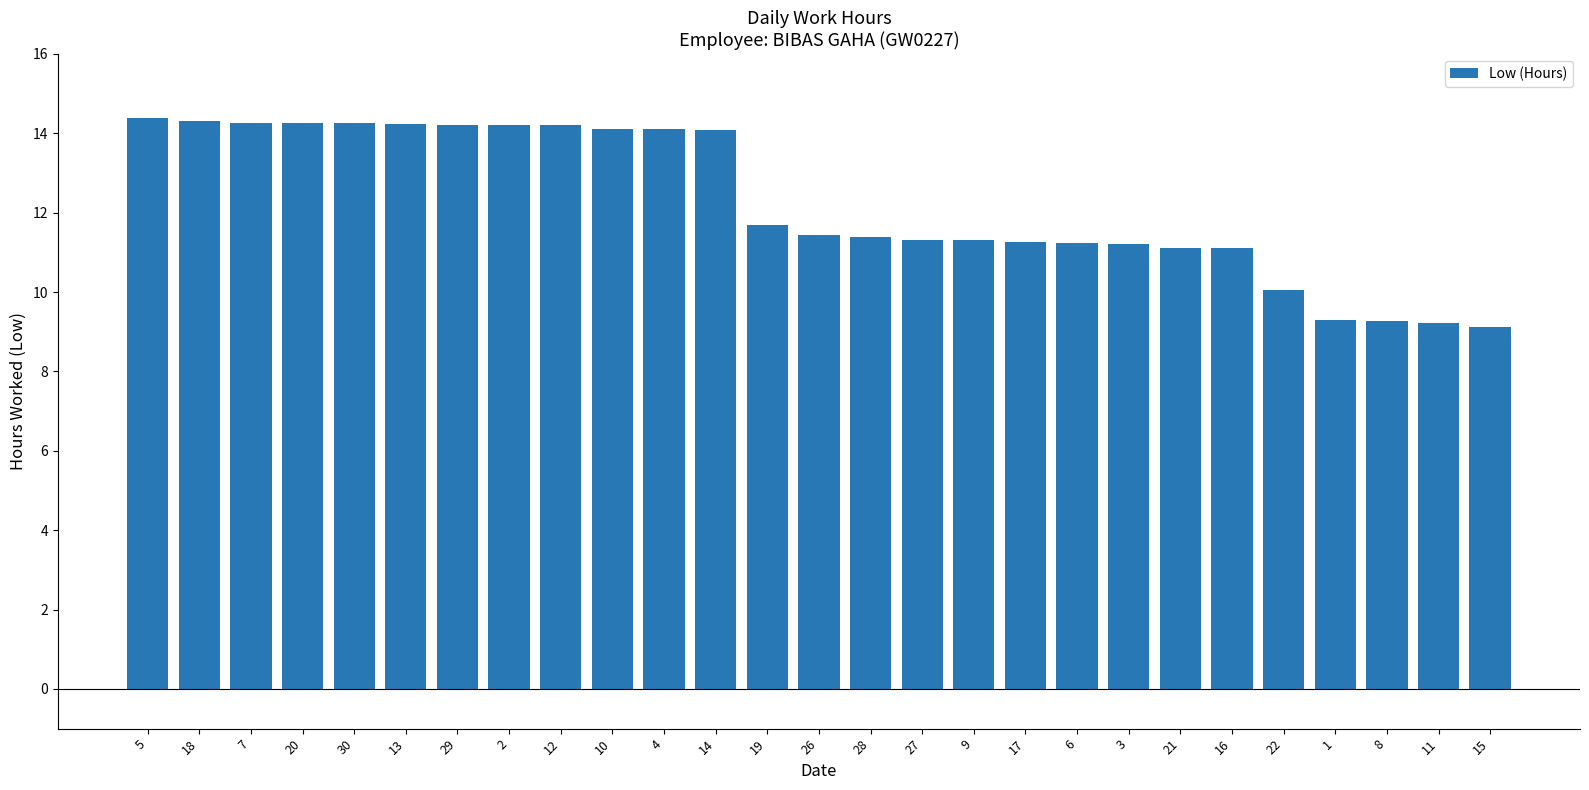

What is the difference between the second highest and second lowest values?

5.1